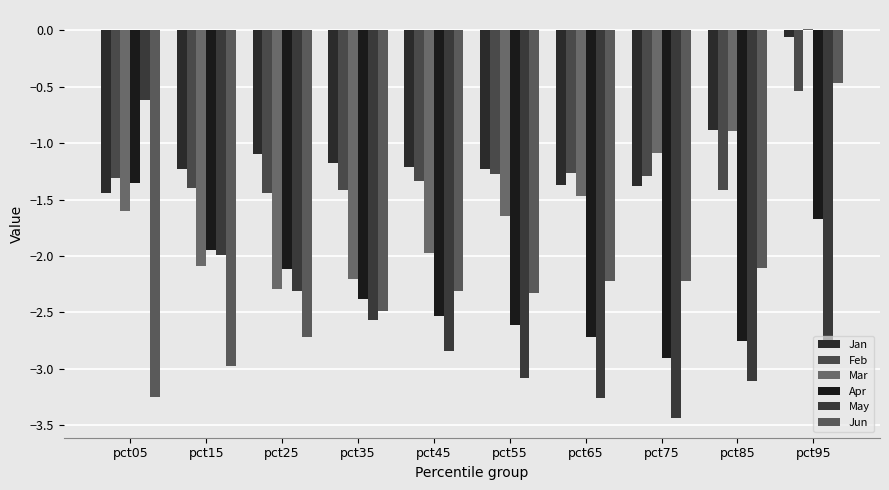

Are the bars horizontal?

No